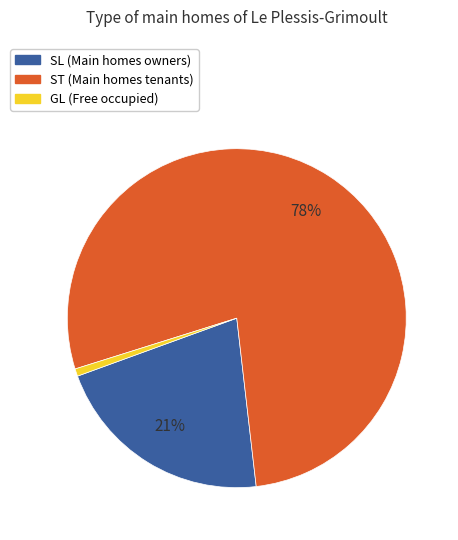

To the nearest percent, what is the difference between the largest and smallest slice percentages?

77%